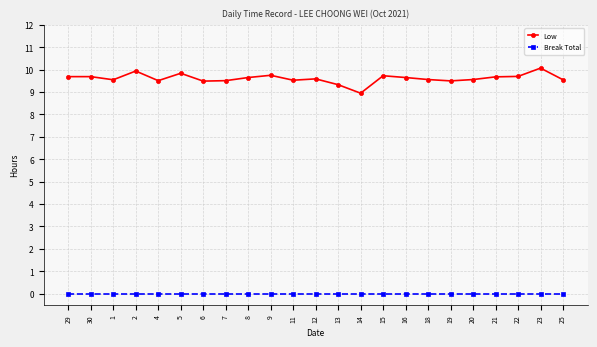

What position from the left is 25?

23